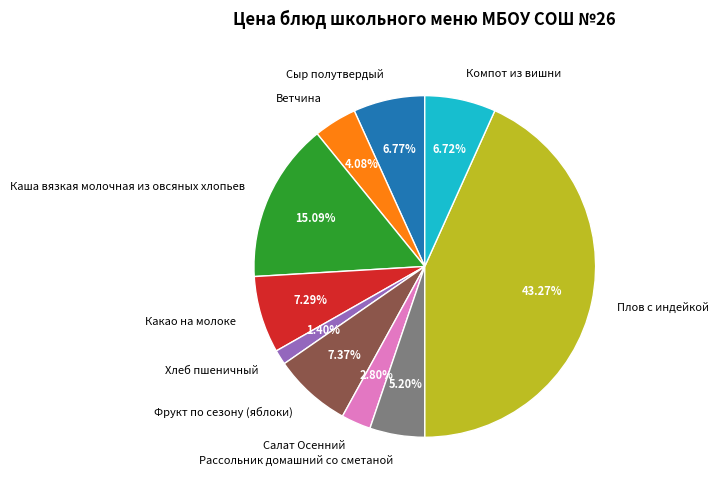

Which category has the biggest portion of the pie?

Плов с индейкой